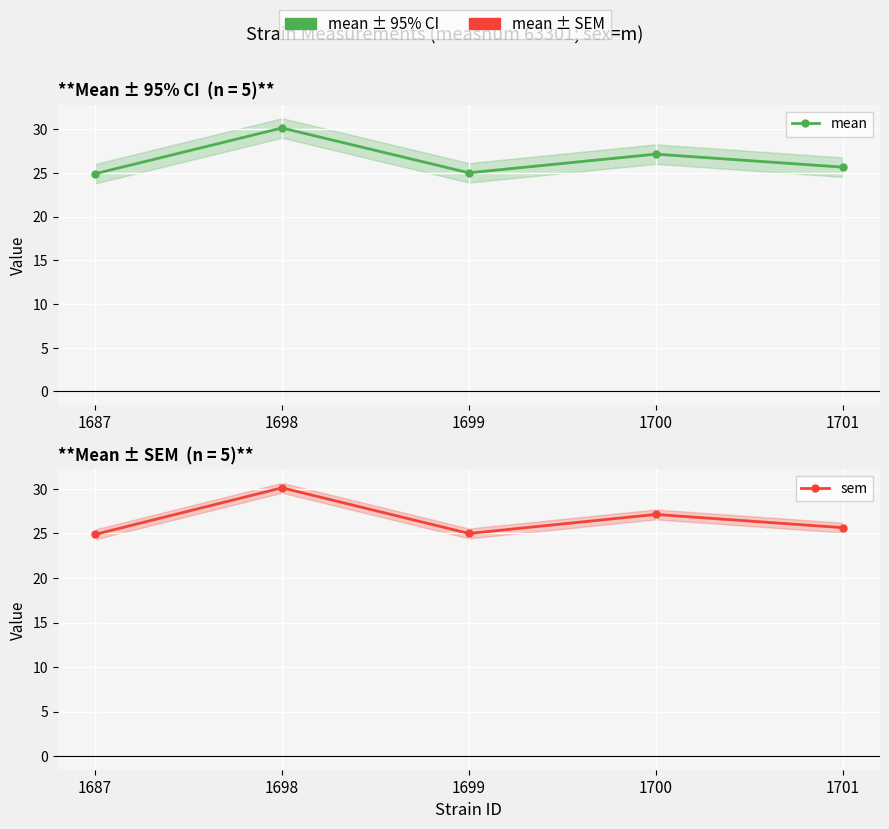

Read the sem value at 1700.

27.1